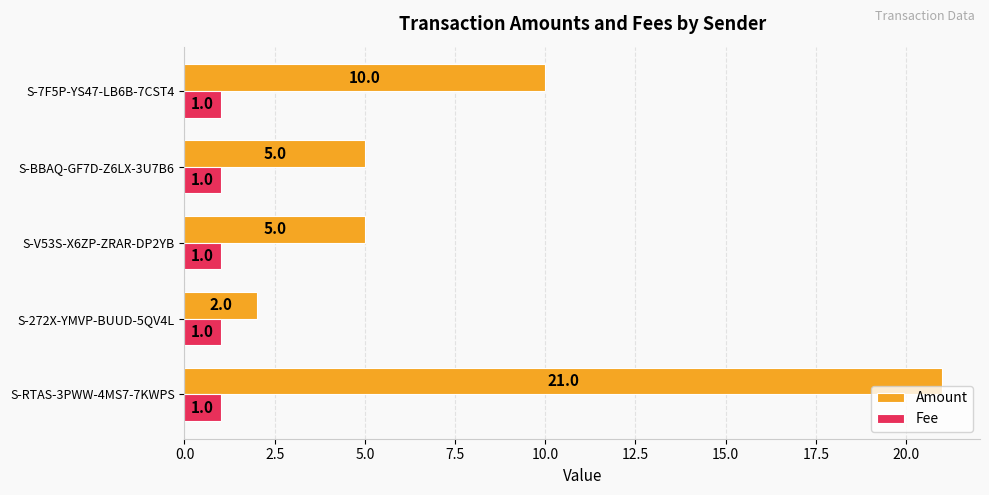

Which series has the largest range (max minus min)?

Amount